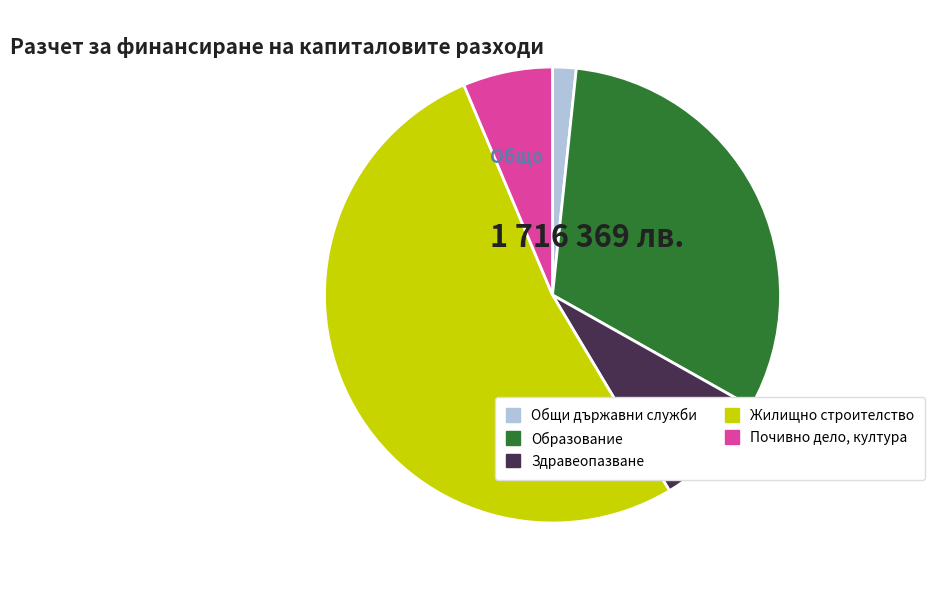

Does Общи държавни служби represent more than half of the total?

No